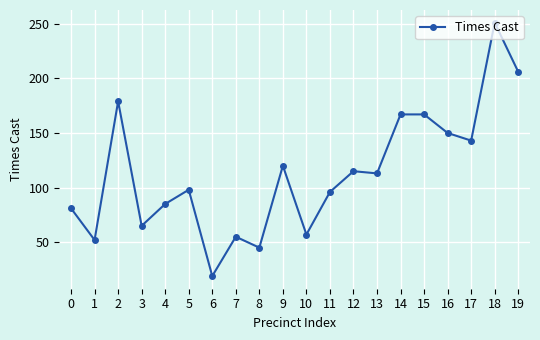

Read the value at 13, to the nearest 5.

115